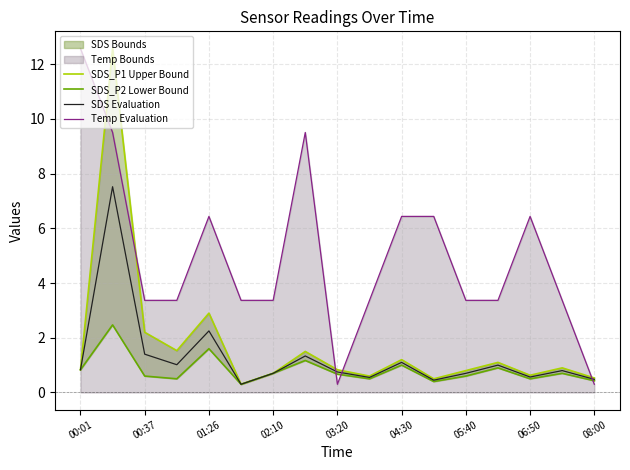

True or false: Temp Evaluation and SDS Evaluation intersect in this chart.

True